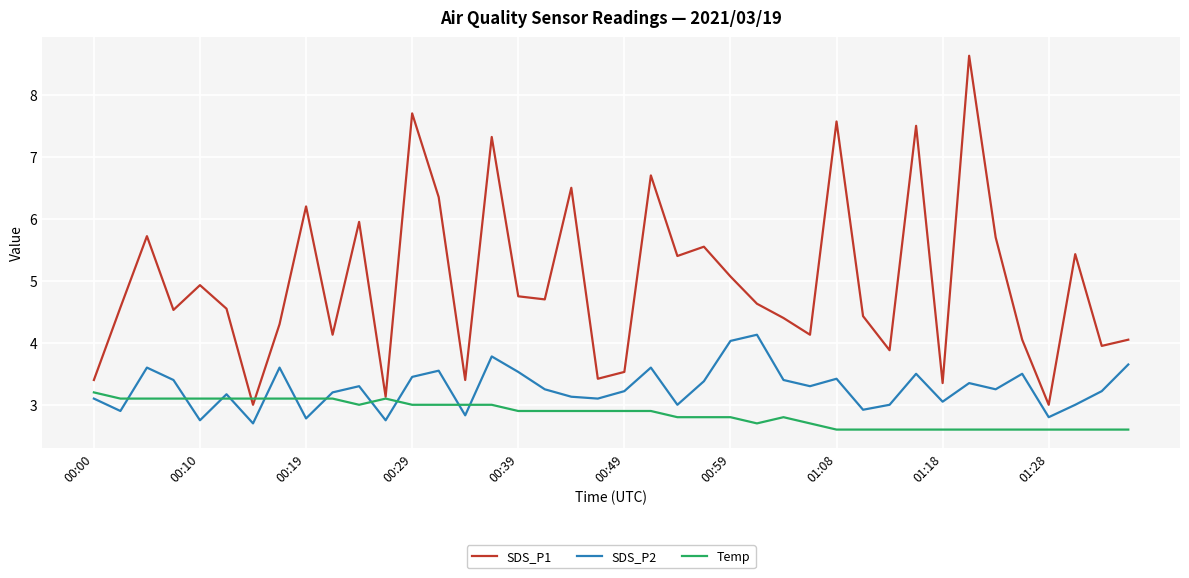

What is the minimum value shown in the chart?

2.6